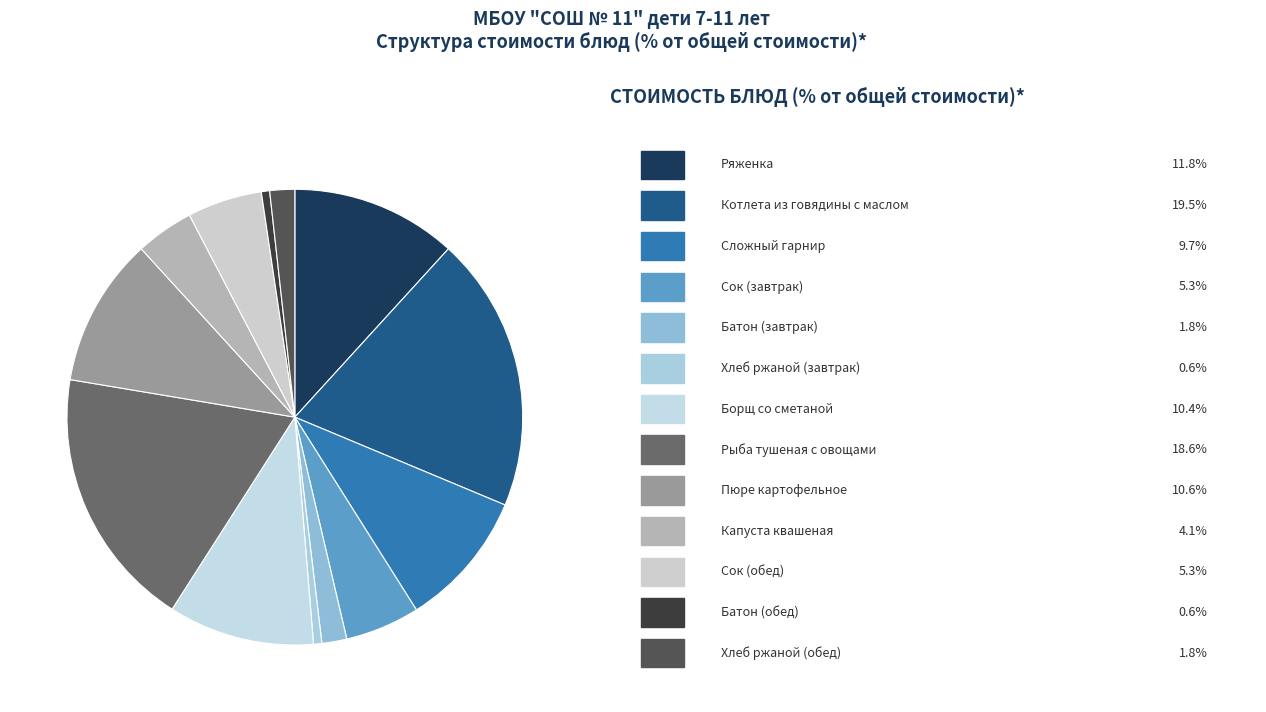

How many slices are in this pie chart?

13